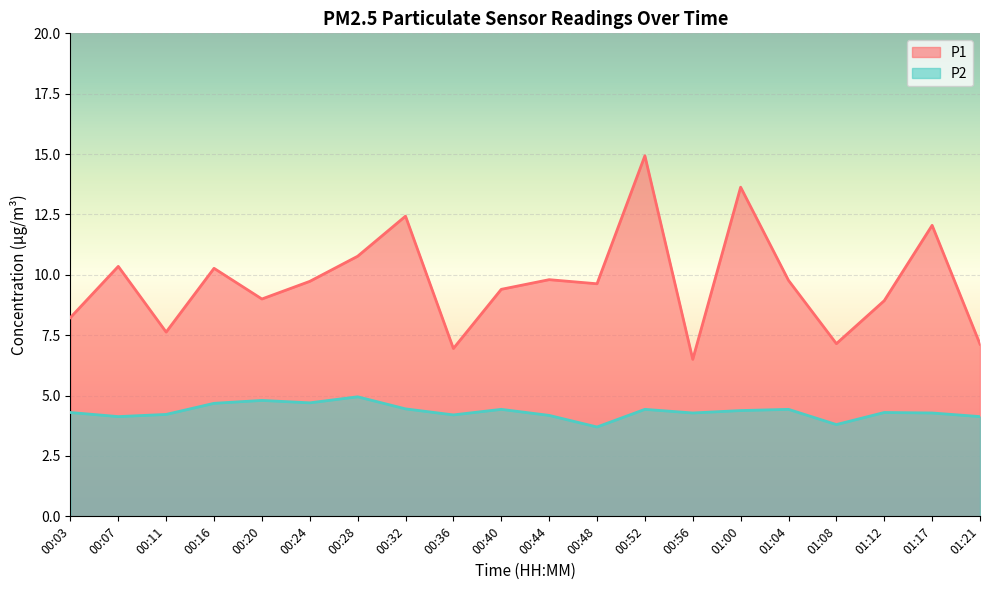

Reading right to left, list all the values displayed in this chart.

P1: 7.1	12.1	8.9	7.2	9.8	13.6	6.5	14.9	9.6	9.8	9.4	7.0	12.4	10.8	9.7	9.0	10.3	7.6	10.3	8.2
P2: 4.1	4.3	4.3	3.8	4.4	4.4	4.3	4.4	3.7	4.2	4.4	4.2	4.5	5.0	4.7	4.8	4.7	4.2	4.1	4.3